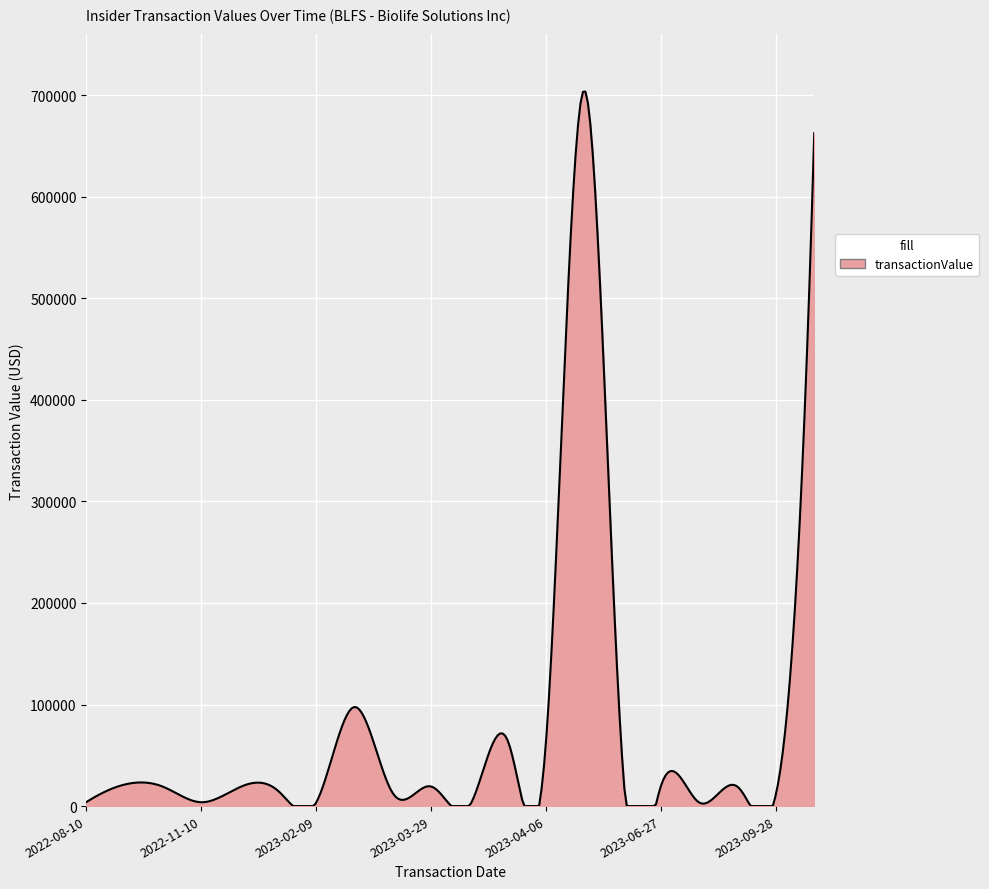

What is the maximum value shown in the chart?

703577.5